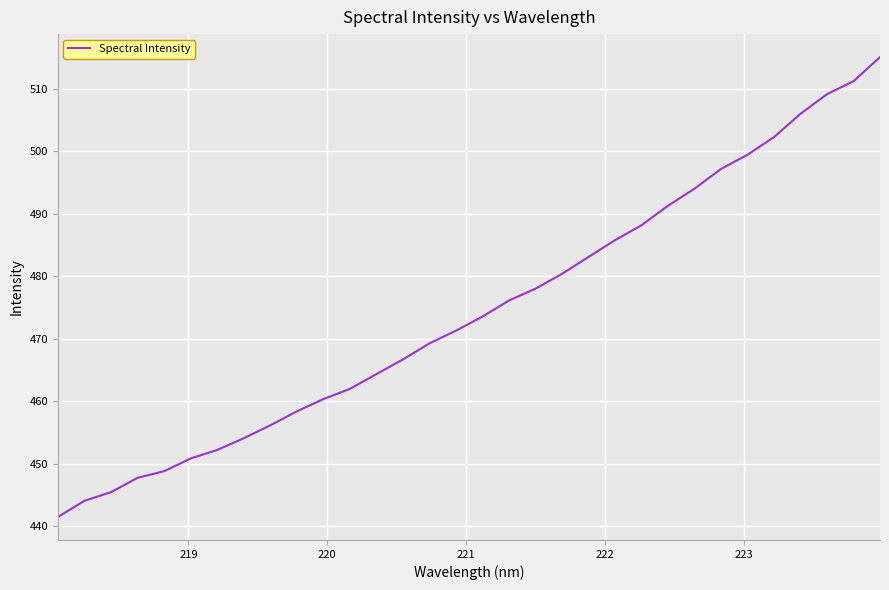

Count the number of data series in this chart.

1